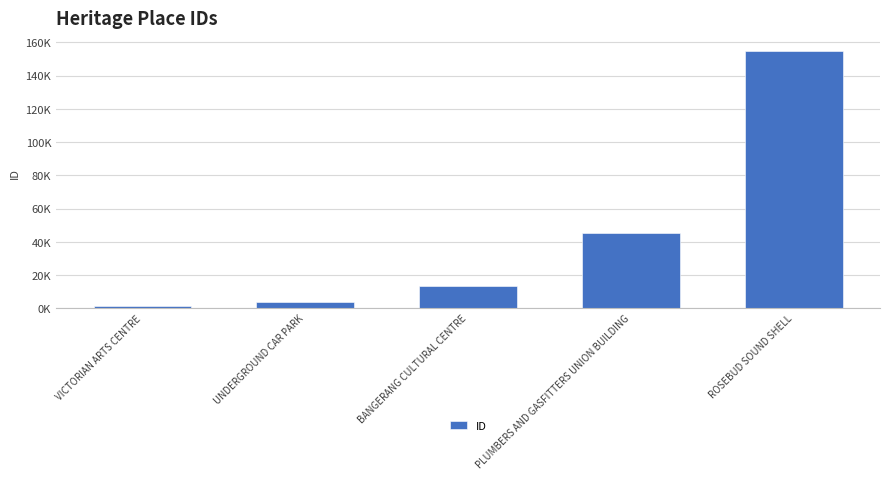

What is the label of the 2nd bar from the right?

PLUMBERS AND GASFITTERS UNION BUILDING